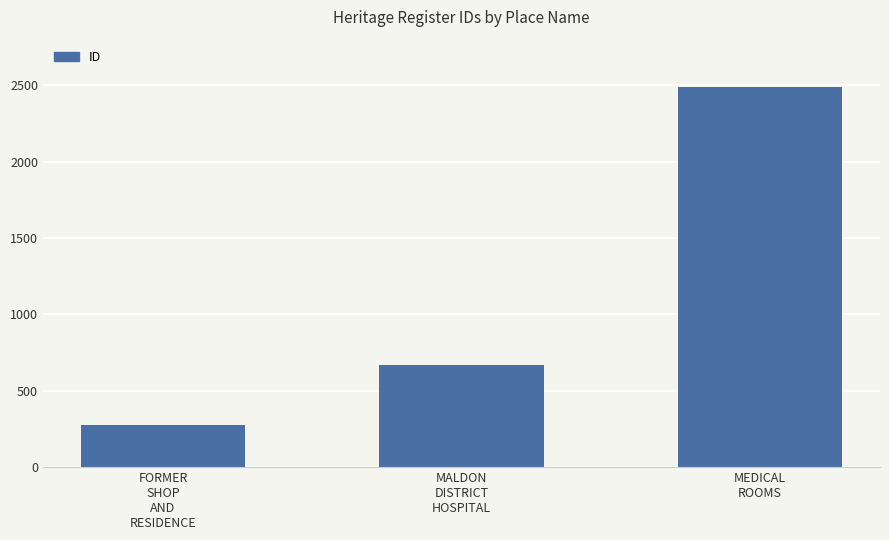

Is it true that the value at FORMER
SHOP
AND
RESIDENCE is 273?

True